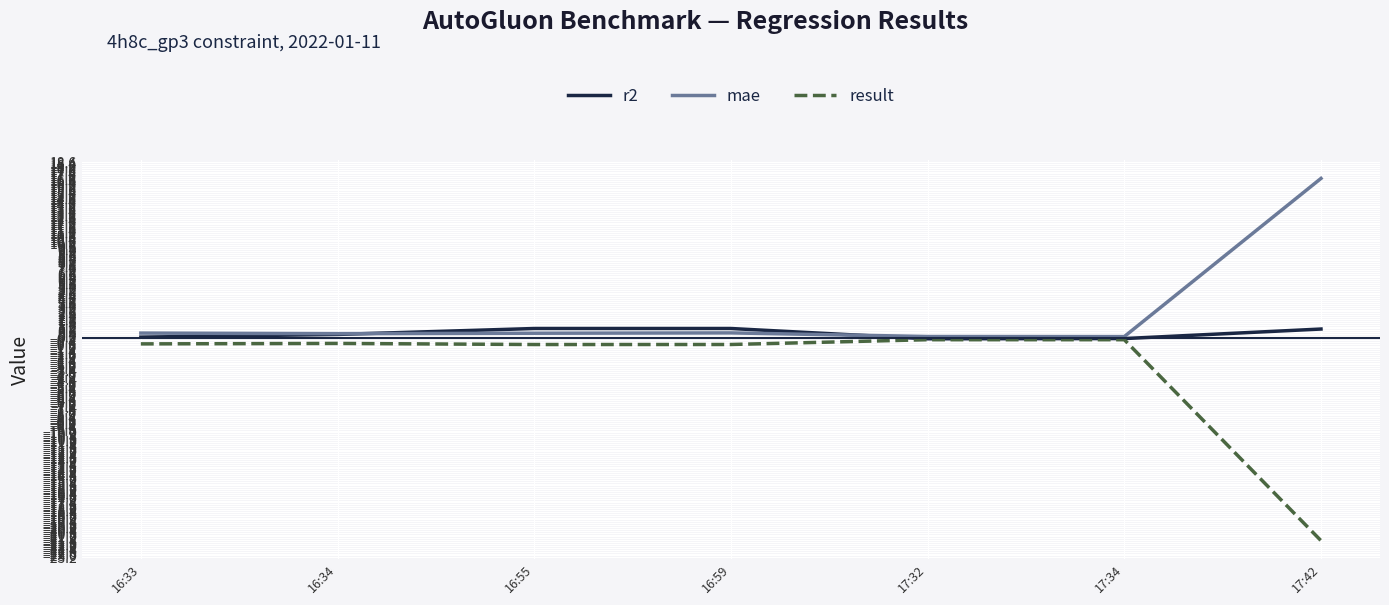

Which series has the largest total across all categories?

mae